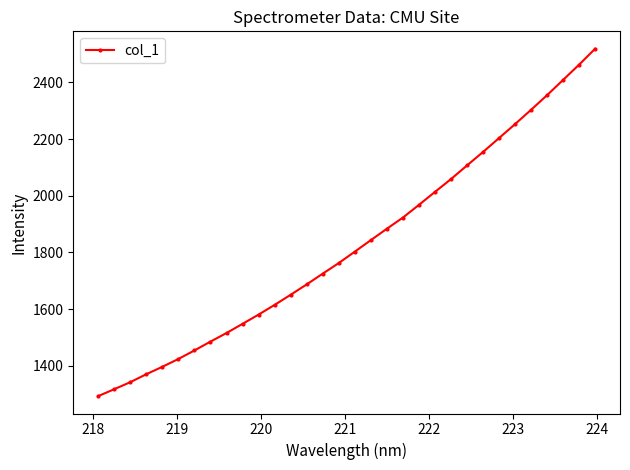

What is the value of the 7th point from the left?

1454.0